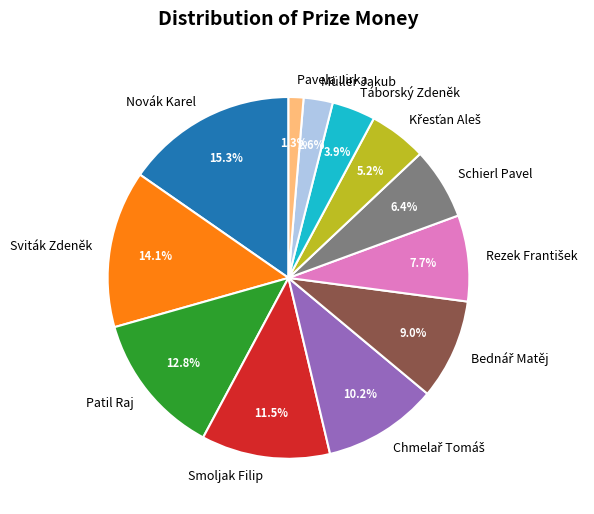

What is the ratio of the value at Táborský Zdeněk to the value at Schierl Pavel?

0.6